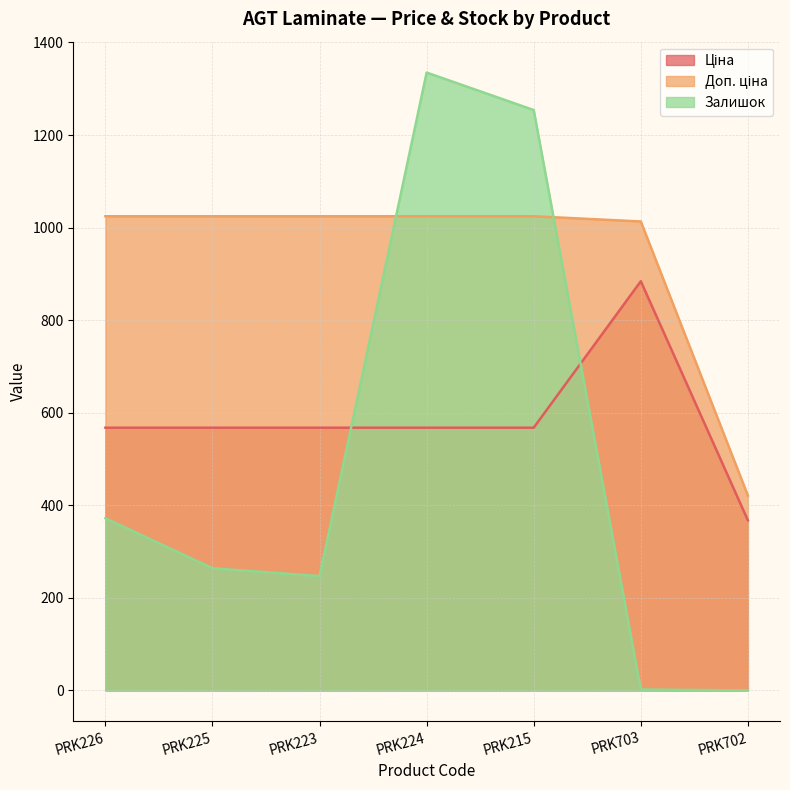

Rank the series by their maximum value, from lowest to highest.

Ціна, Доп. ціна, Залишок